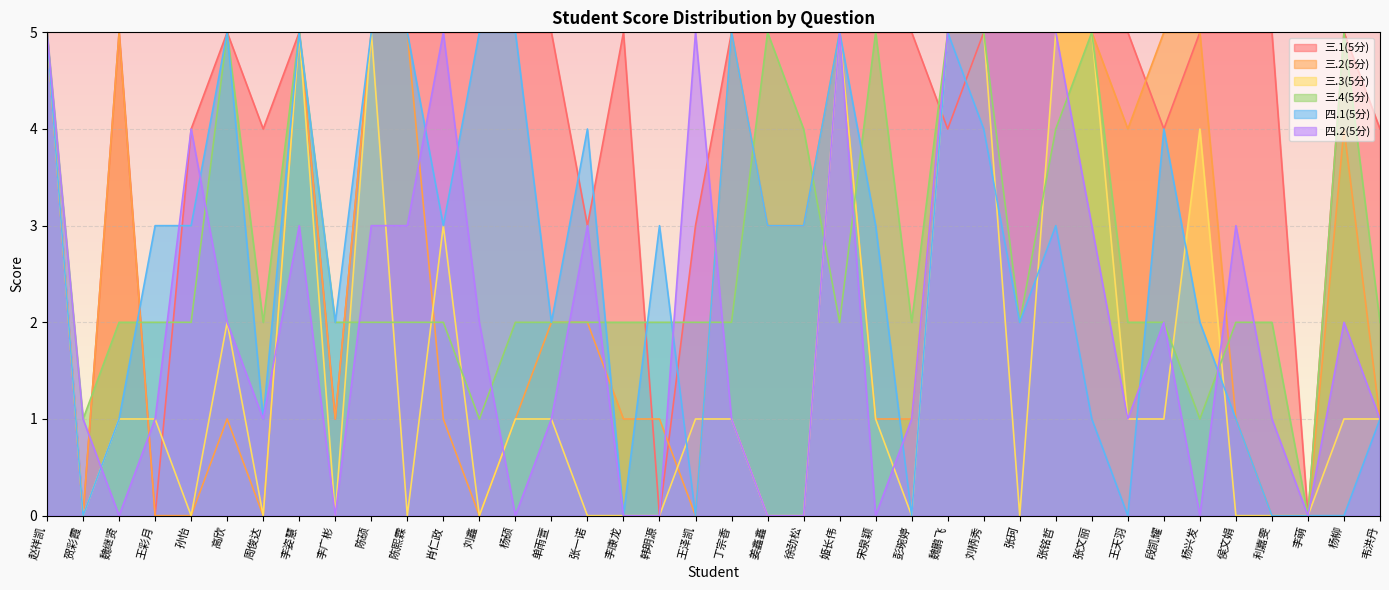

How many values in the 三.1(5分) series are below 5?

12